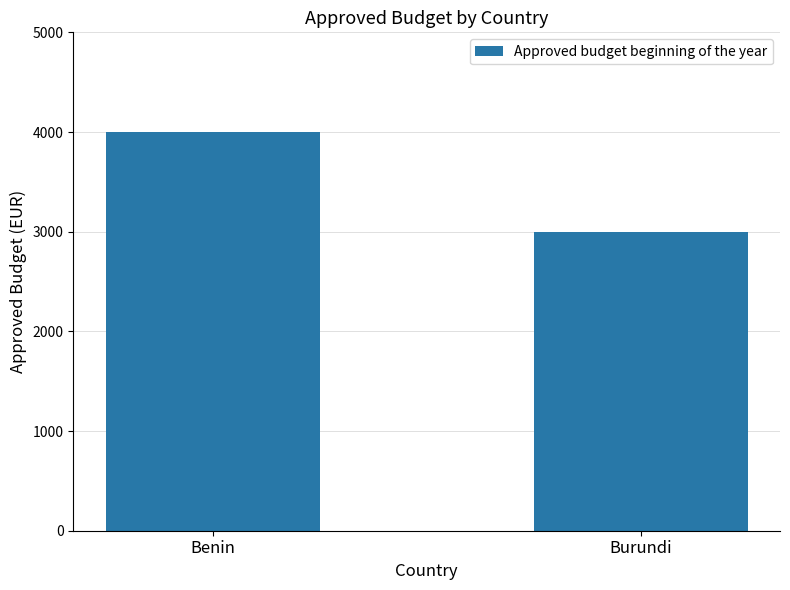

At which category does the chart reach its minimum across all series?

Burundi